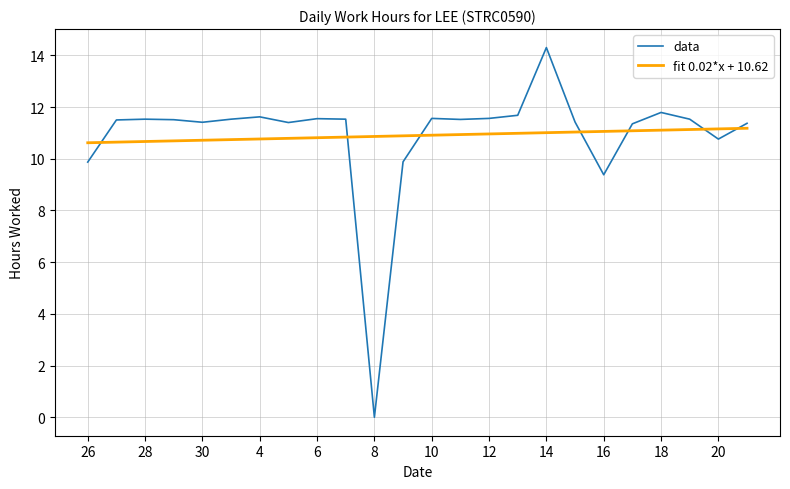

True or false: data and fit 0.02*x + 10.62 intersect in this chart.

True